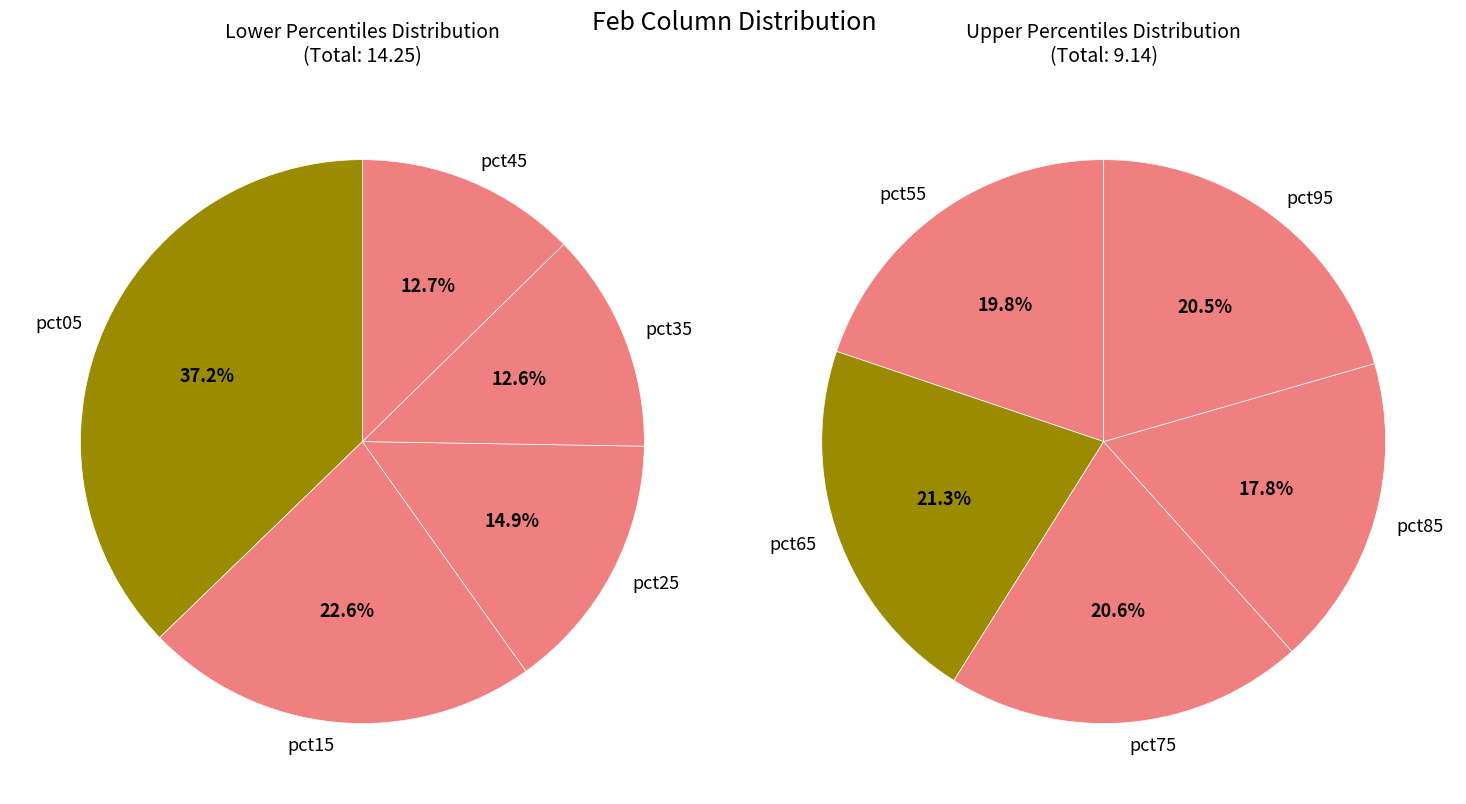

Is it true that pct65 is 1% of the pie?

False